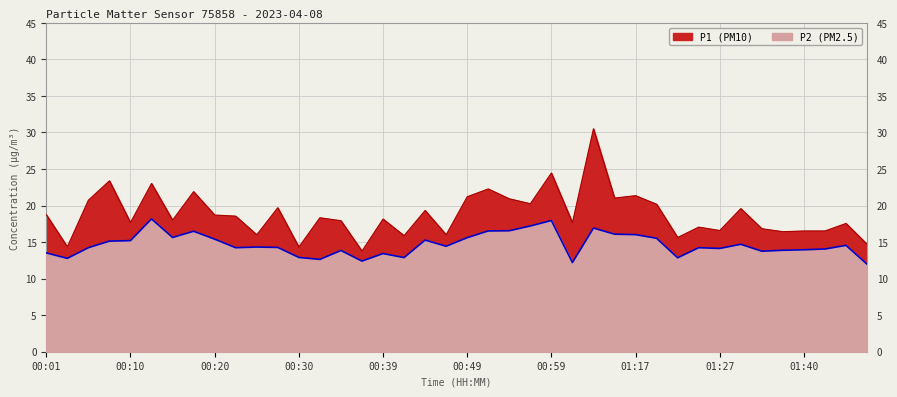

At 01:07, list the series in order from smallest to largest.

P2, P1